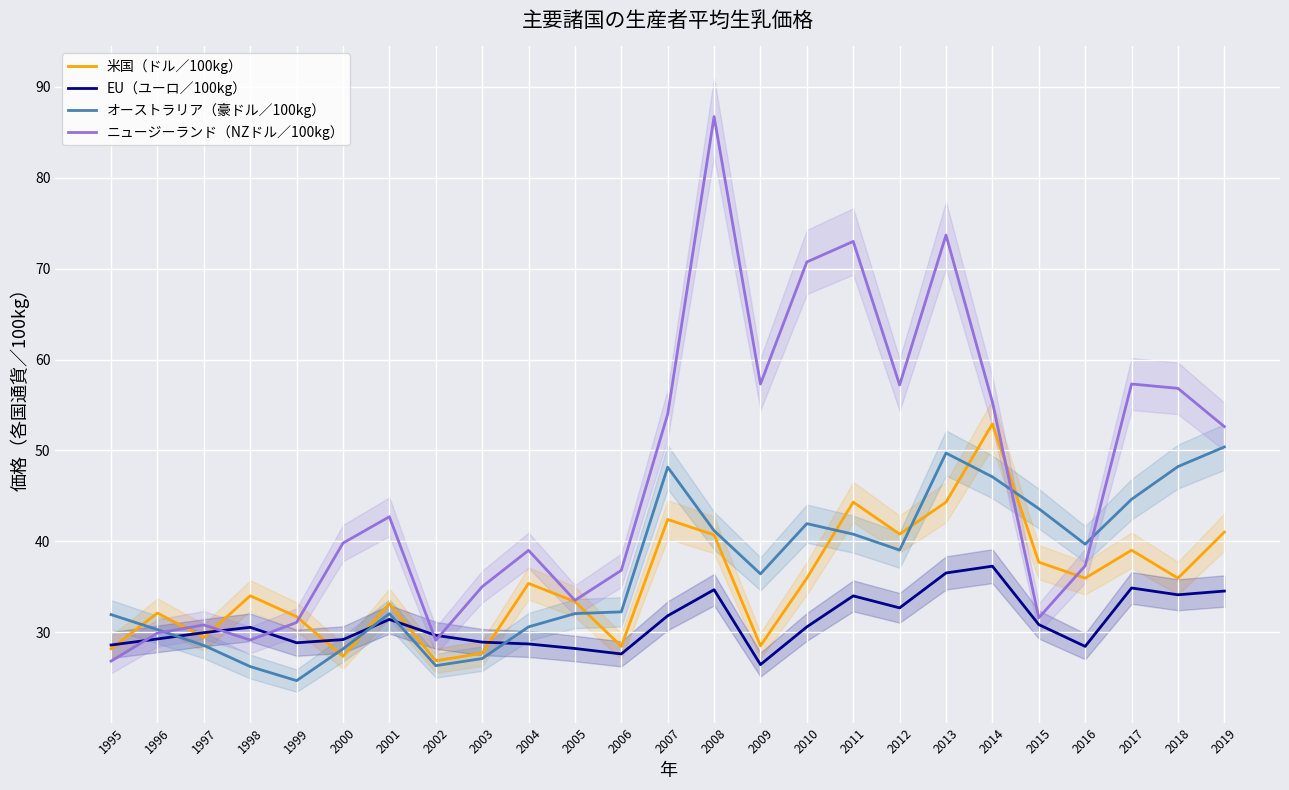

What is the difference between the highest and lowest values at 2003?

7.9